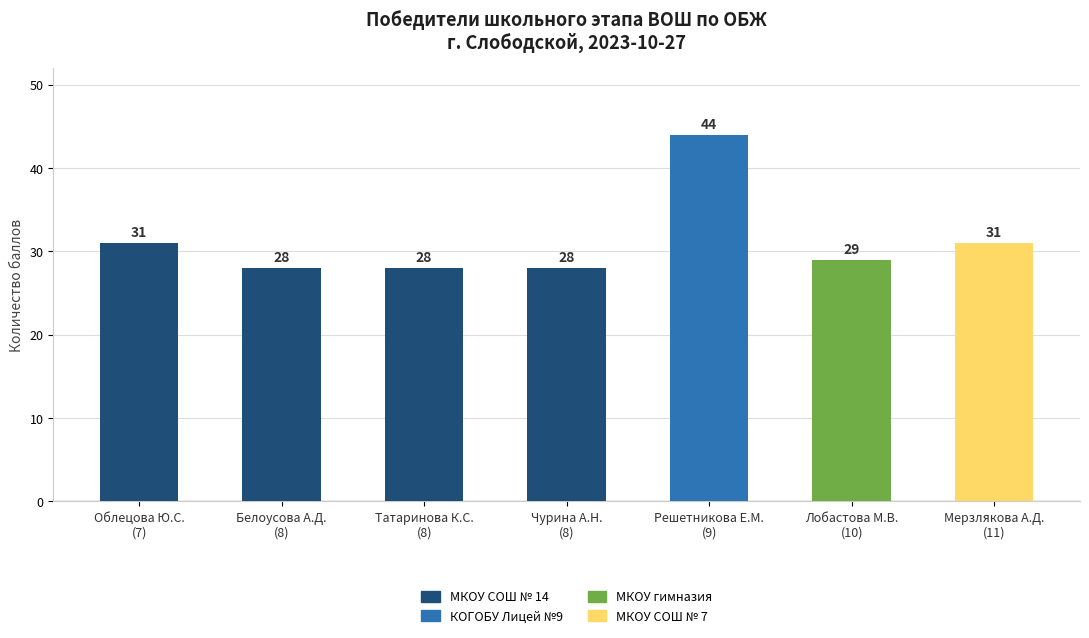

What is the minimum value shown in the chart?

28